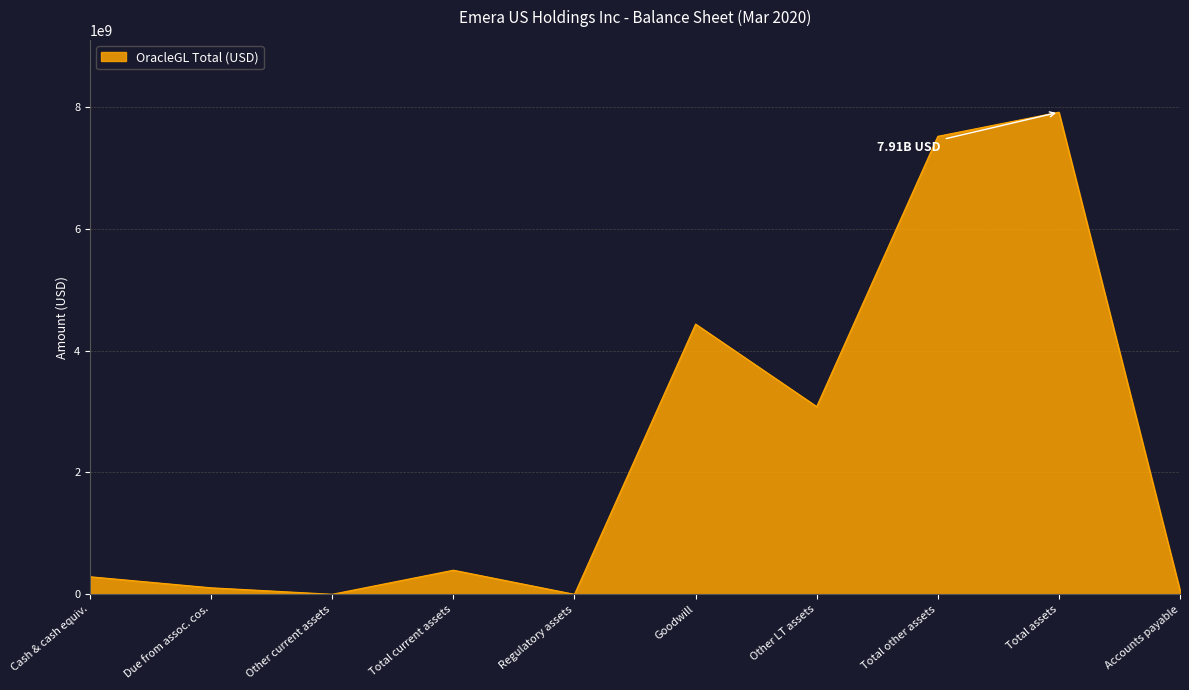

Which label corresponds to the largest value in the chart?

Total assets